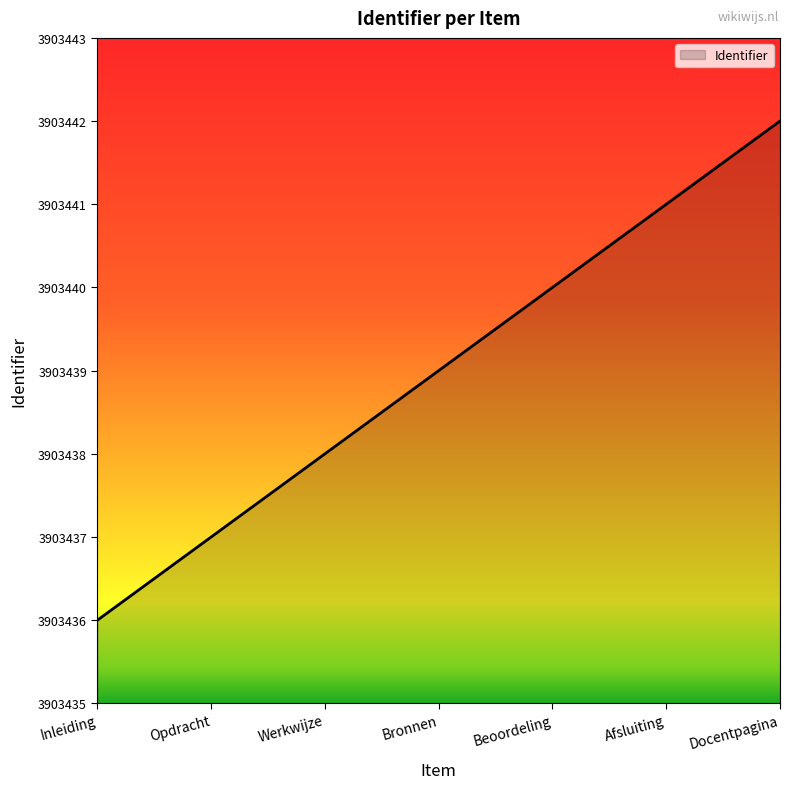

How many distinct data groups are displayed?

1